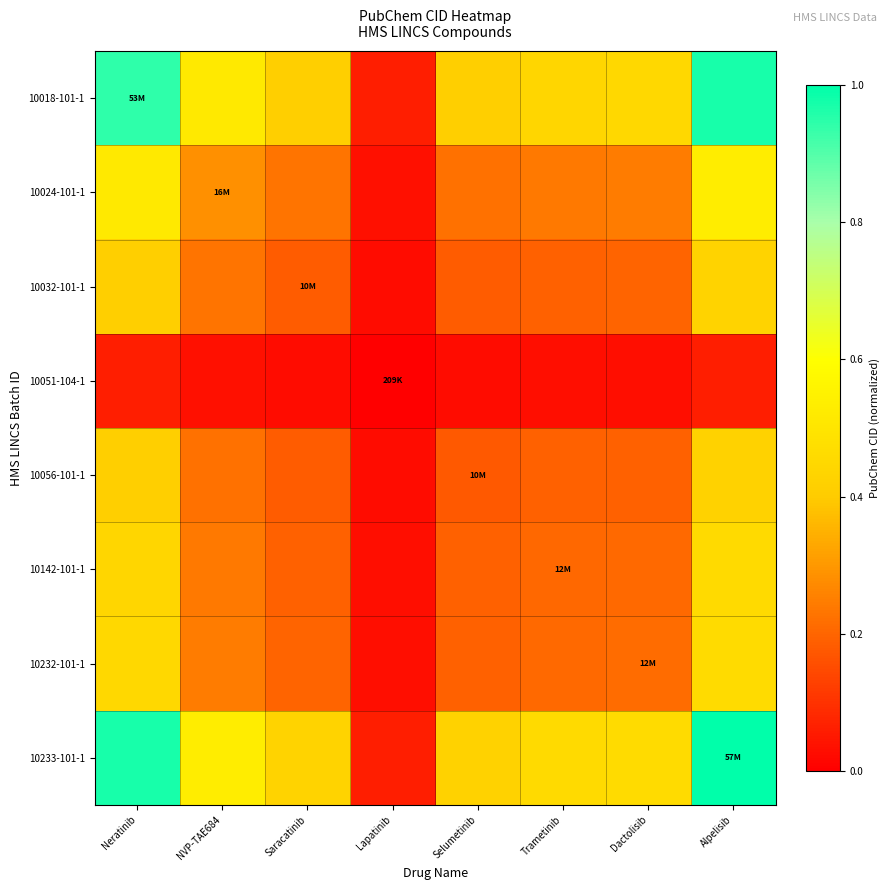

At which category is the sum across all series the highest?

Alpelisib